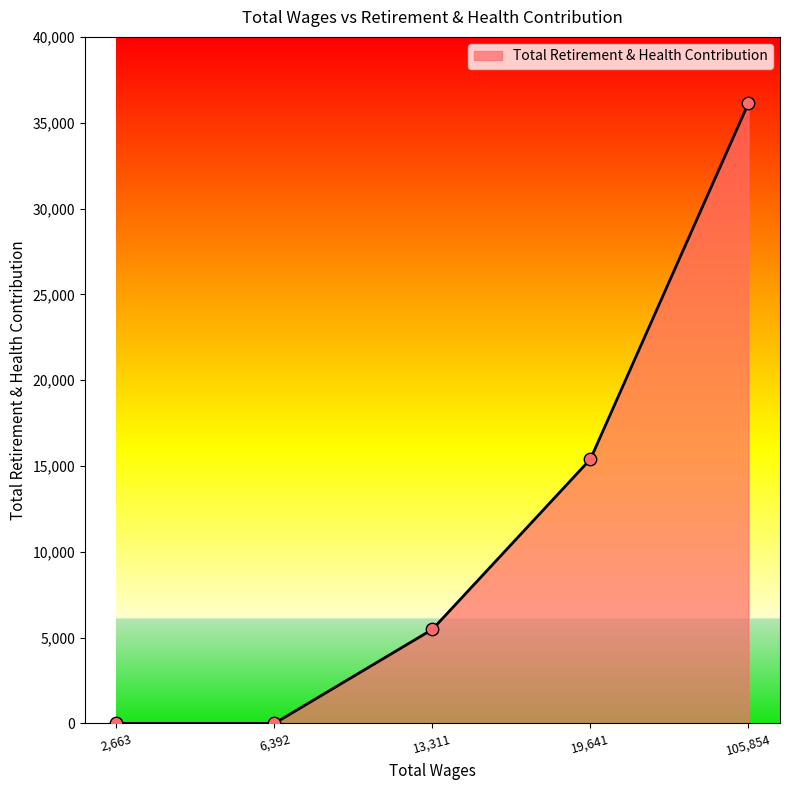

What is the change in value from 19,641 to 105,854?

+20736